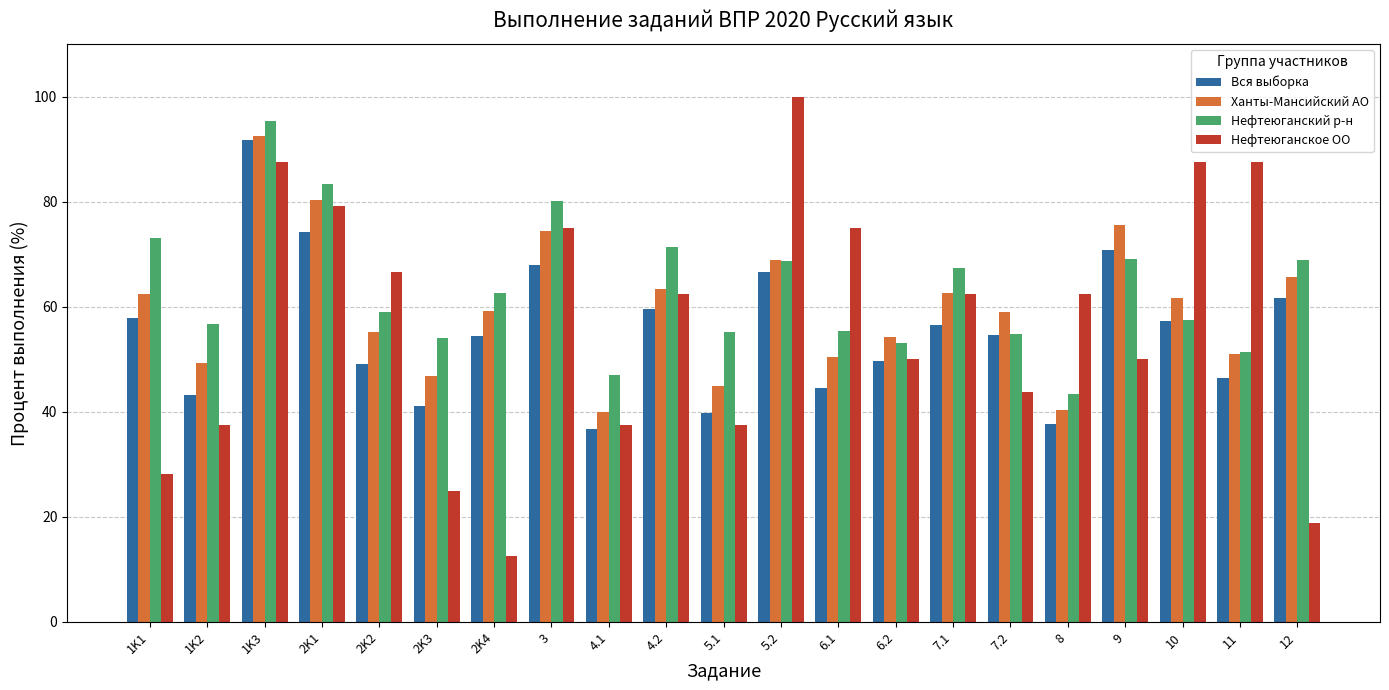

How many bars are there in total?

84